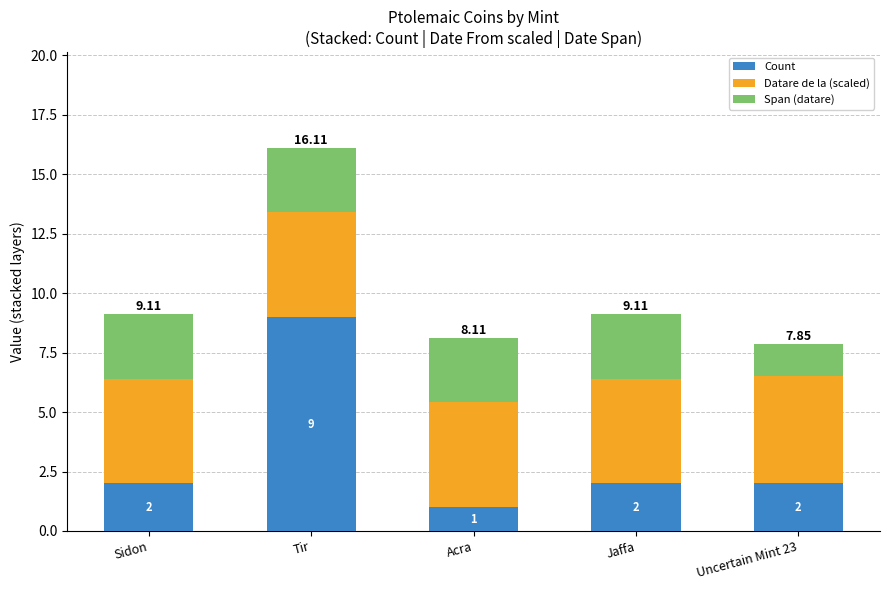

At which category is the sum across all series the highest?

Tir